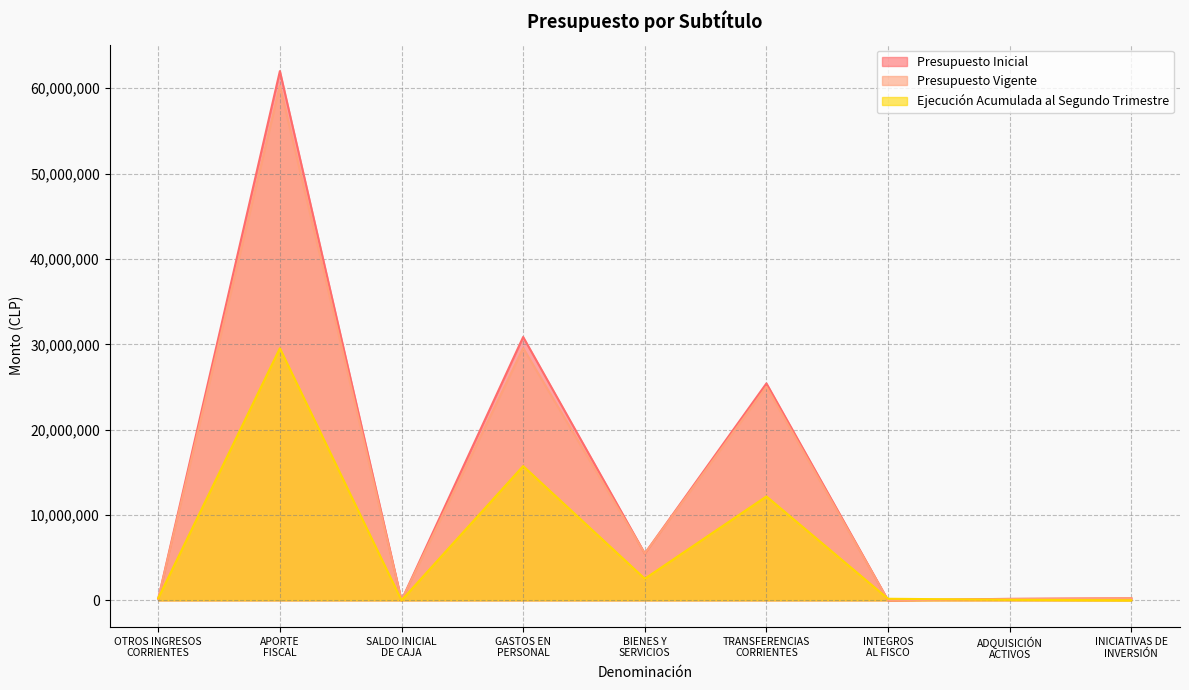

Read the Presupuesto Vigente value at SALDO INICIAL
DE CAJA, to the nearest 10.

100